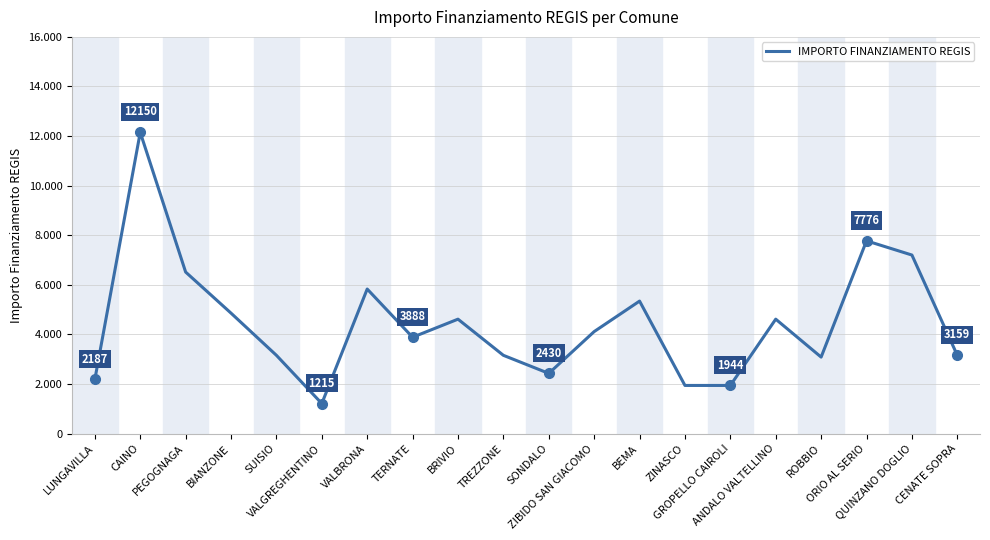

List the labels in order of value, smallest first.

VALGREGHENTINO, ZINASCO, GROPELLO CAIROLI, LUNGAVILLA, SONDALO, ROBBIO, SUISIO, TREZZONE, CENATE SOPRA, TERNATE, ZIBIDO SAN GIACOMO, BRIVIO, ANDALO VALTELLINO, BIANZONE, BEMA, VALBRONA, PEGOGNAGA, QUINZANO DOGLIO, ORIO AL SERIO, CAINO